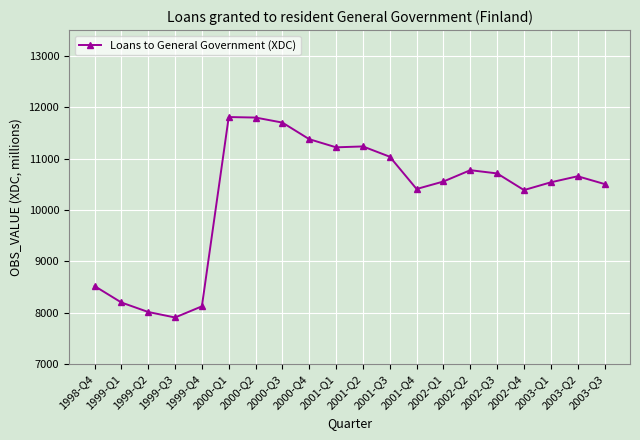

Where does the data first go above 10656?

2000-Q1